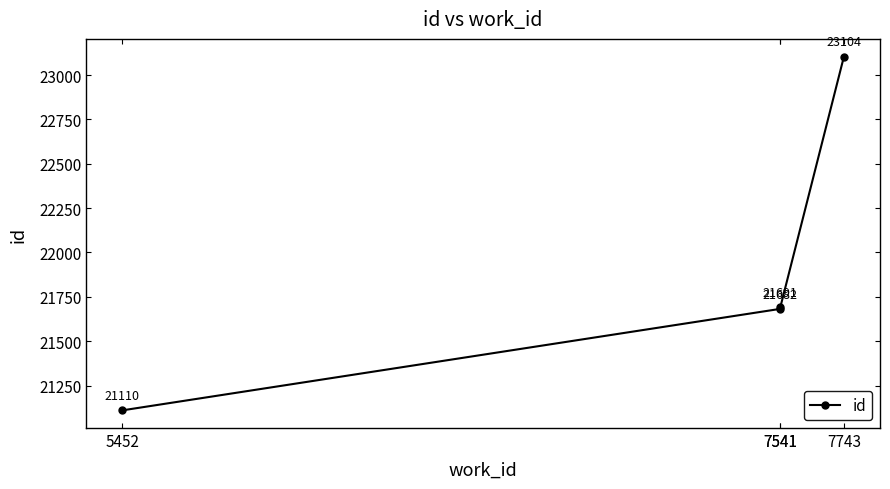

How many values are below 21691?

2